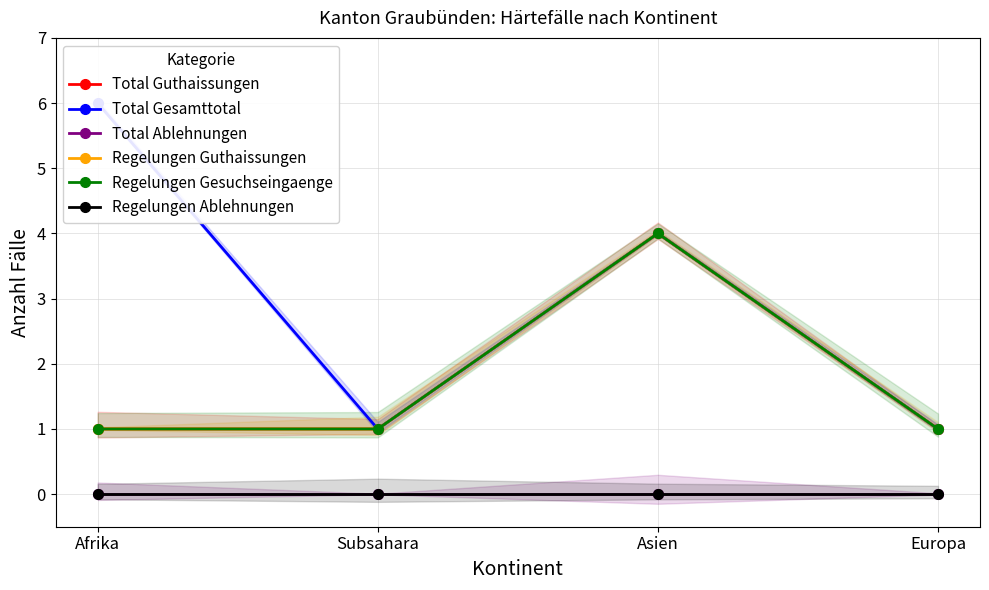

What is the label of the 3rd point from the left?

Asien